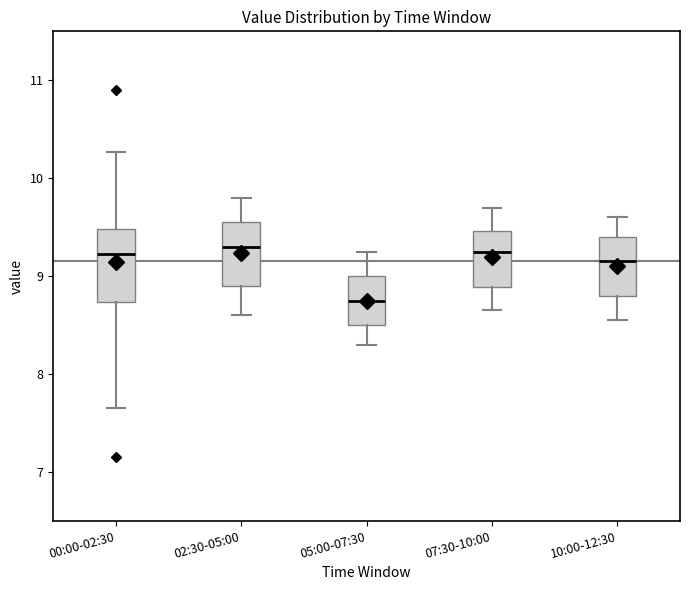

Reading left to right, transcribe this box plot: for each box, give where its median line is, the range the box spans, and where its two whiskers end, as read against the y-axis. The values are not printed on the chart, so give them approximately, as read against the axis.

00:00-02:30: median 9.2, box 8.7 to 9.5, whiskers 7.7 to 10.3
02:30-05:00: median 9.3, box 8.9 to 9.6, whiskers 8.6 to 9.8
05:00-07:30: median 8.8, box 8.5 to 9.0, whiskers 8.3 to 9.3
07:30-10:00: median 9.3, box 8.9 to 9.5, whiskers 8.7 to 9.7
10:00-12:30: median 9.2, box 8.8 to 9.4, whiskers 8.6 to 9.6